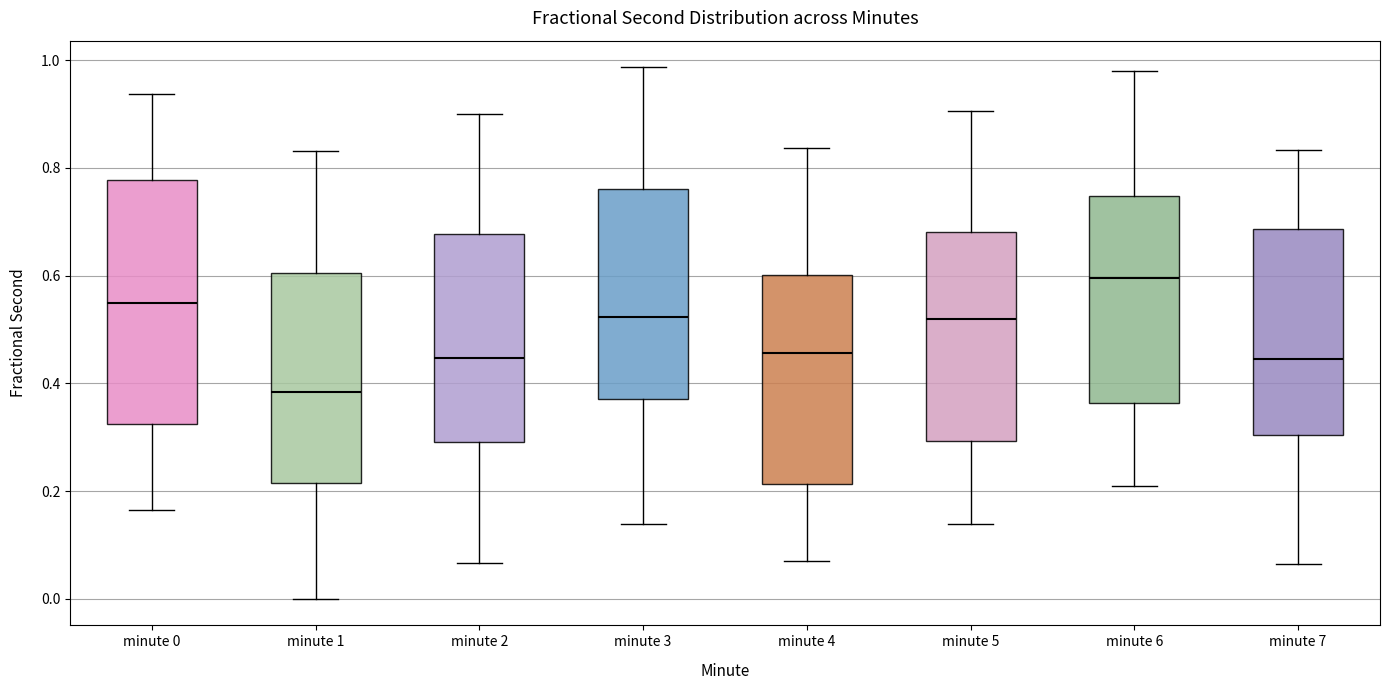

Where is the lower edge of the box for minute 6 on the y-axis? The values are not printed on the chart, so give them approximately, as read against the axis.

0.36